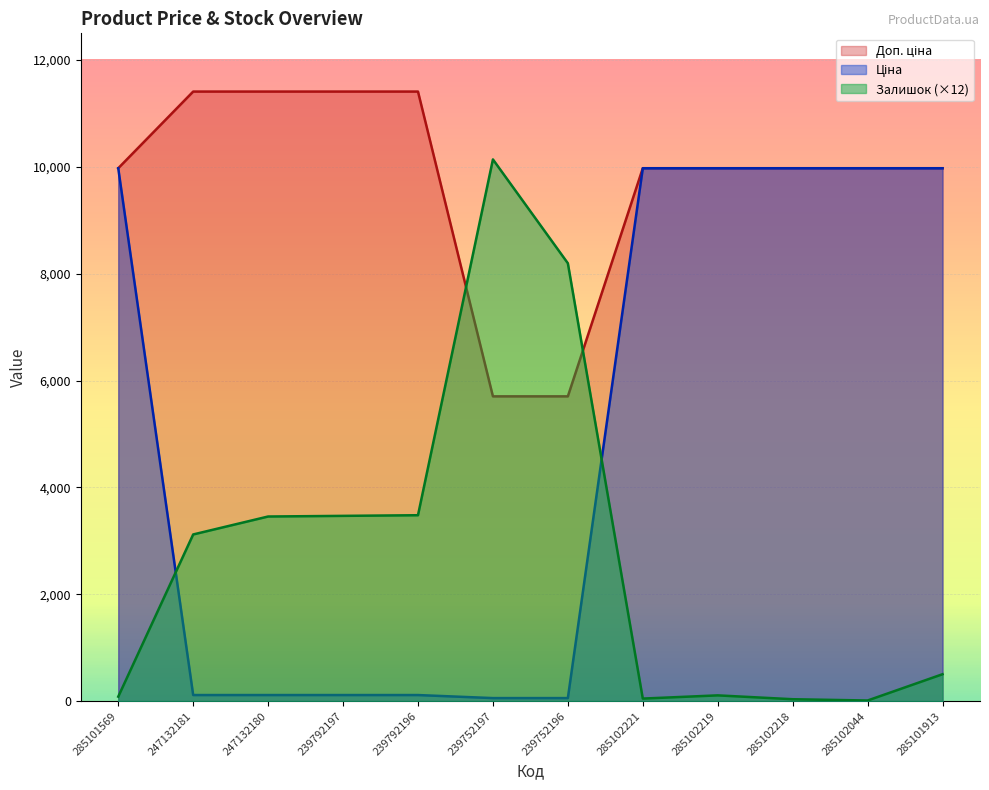

At which label does Залишок first exceed 3120?

247132180